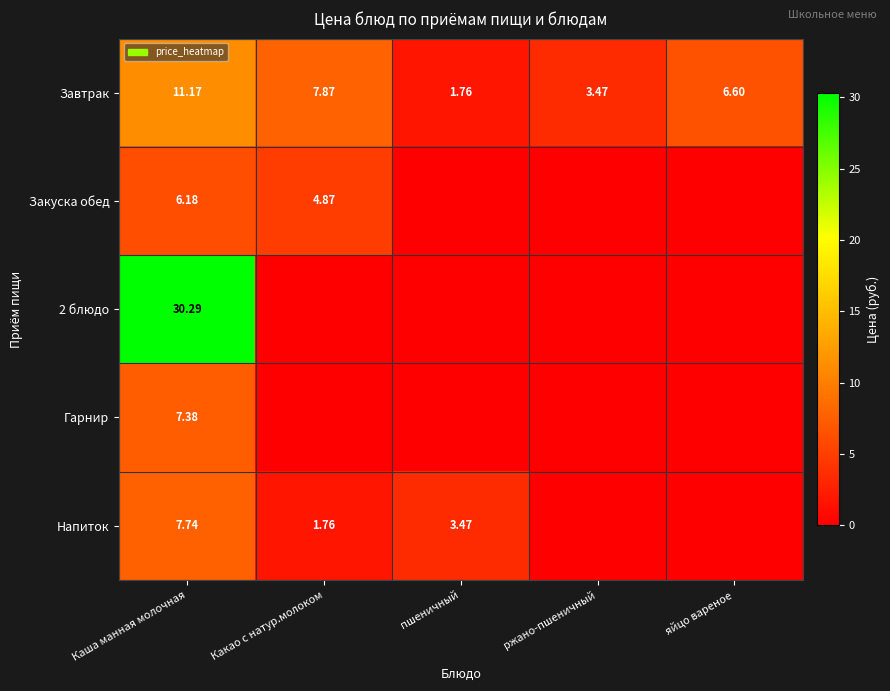

At which label does Завтрак first exceed 6?

Каша манная молочная